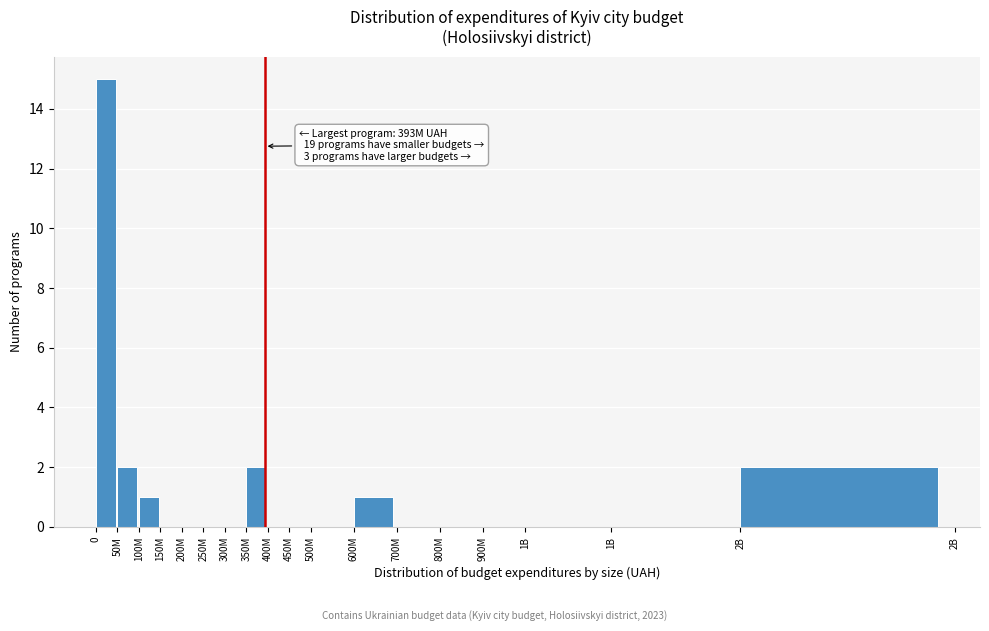

How many data points does each series have?

18